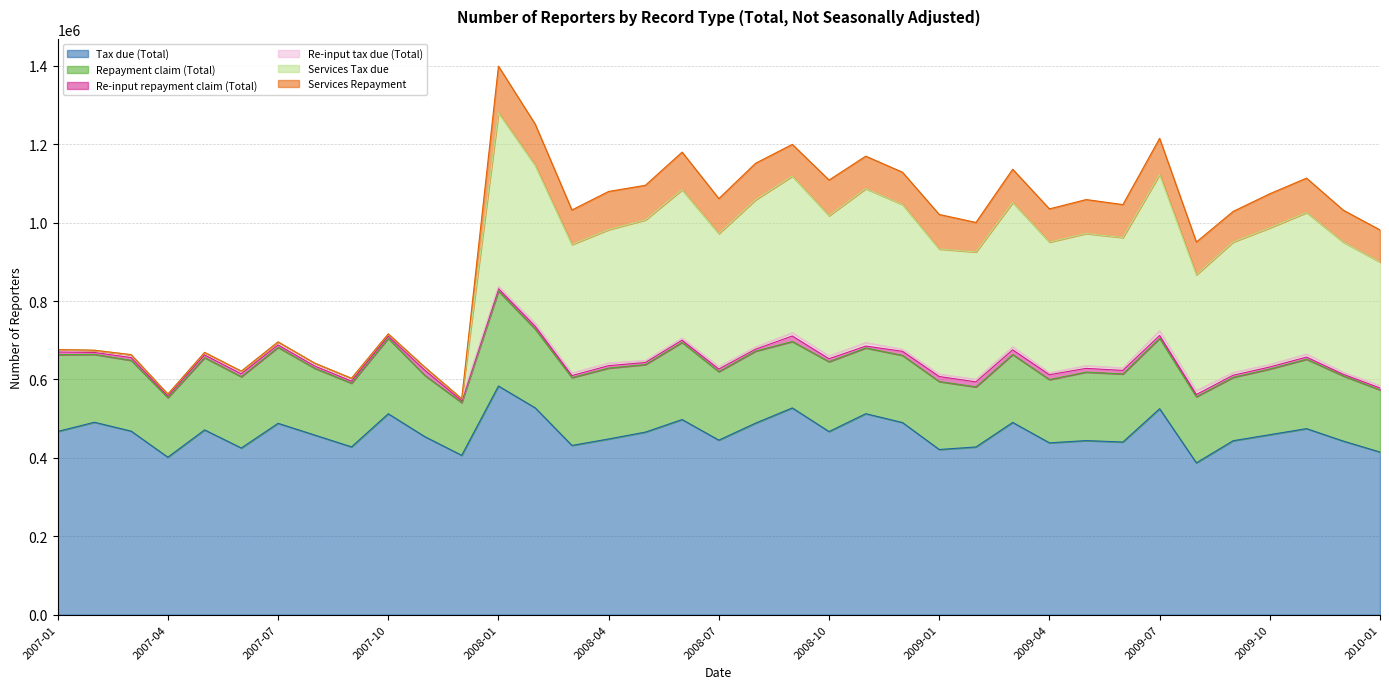

At which category is the sum across all series the highest?

2008-01